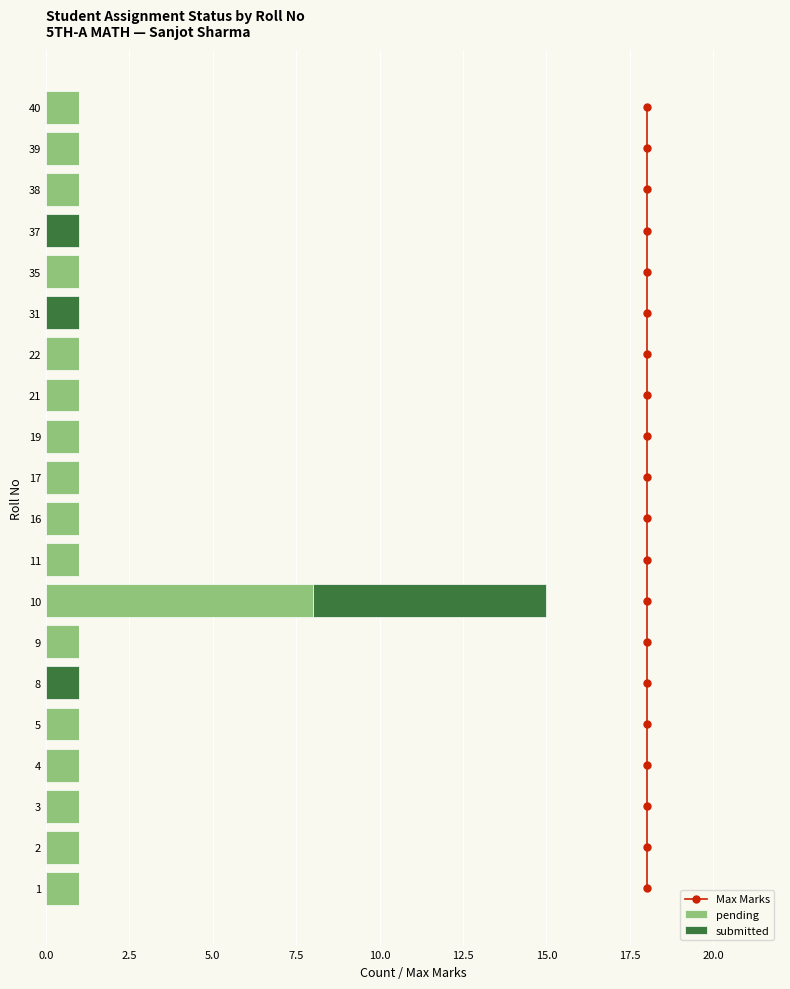

True or false: pending has a value of 1 at 22.

True